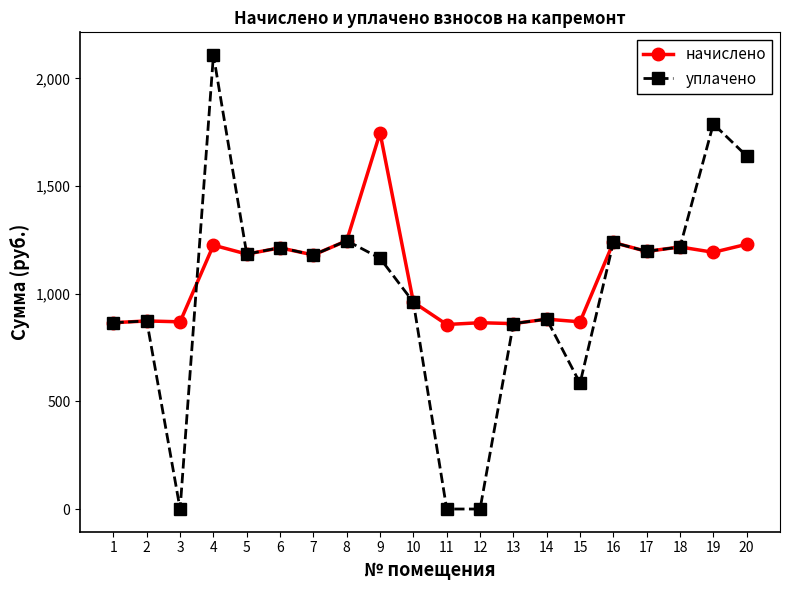

True or false: начислено has more than 1 interior local peaks.

True